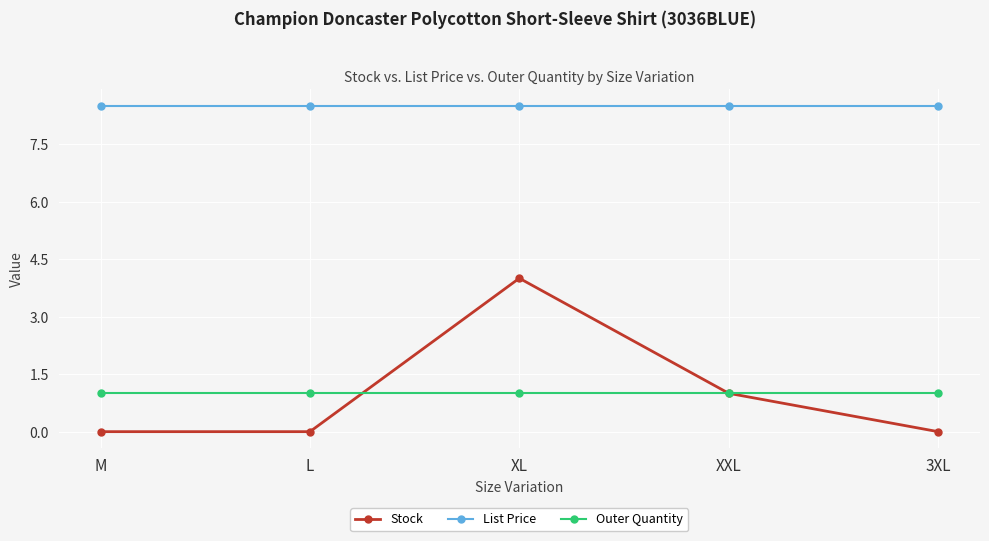

What is the label of the 2nd point from the right?

XXL